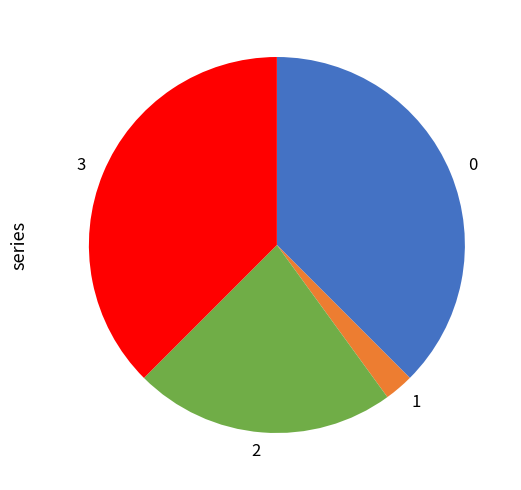

Combined, do 3 and 1 account for over 50%?

No